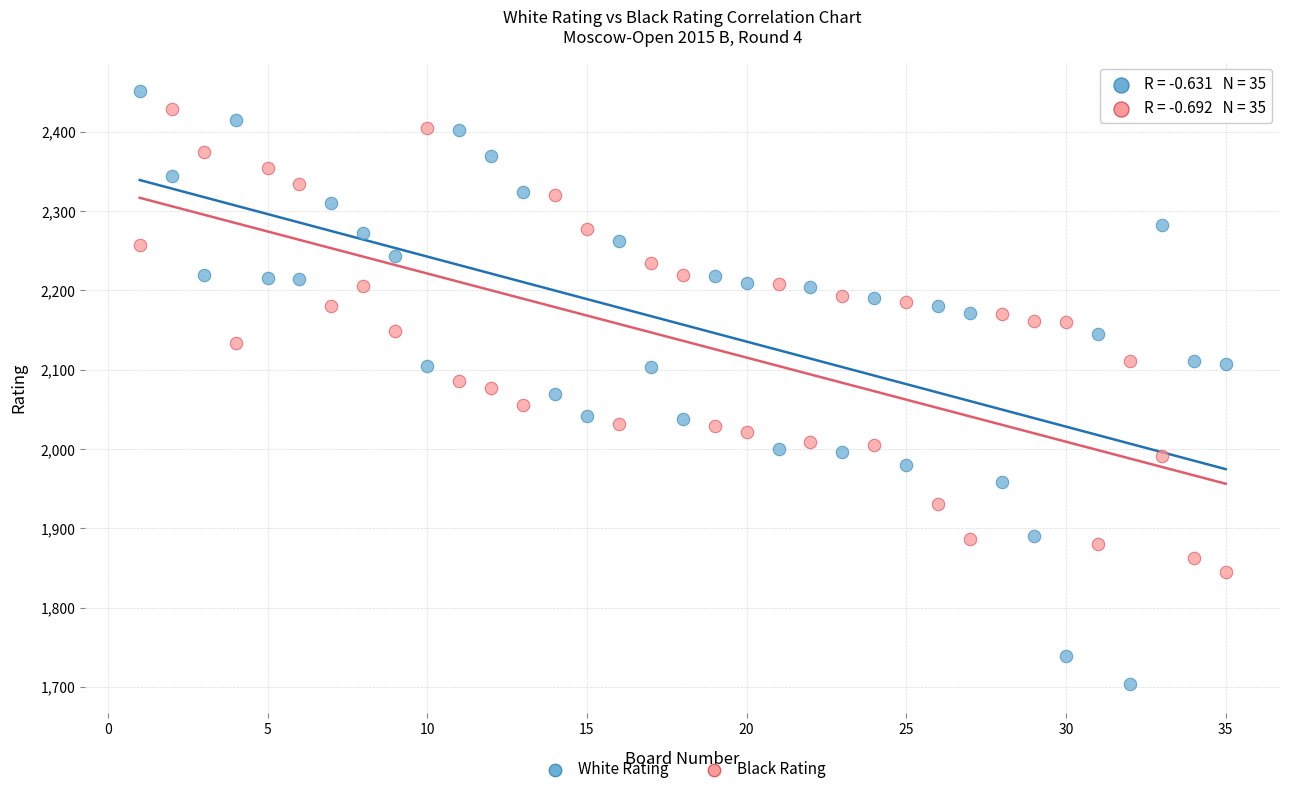

Which series contains the highest Y value?

White Rating